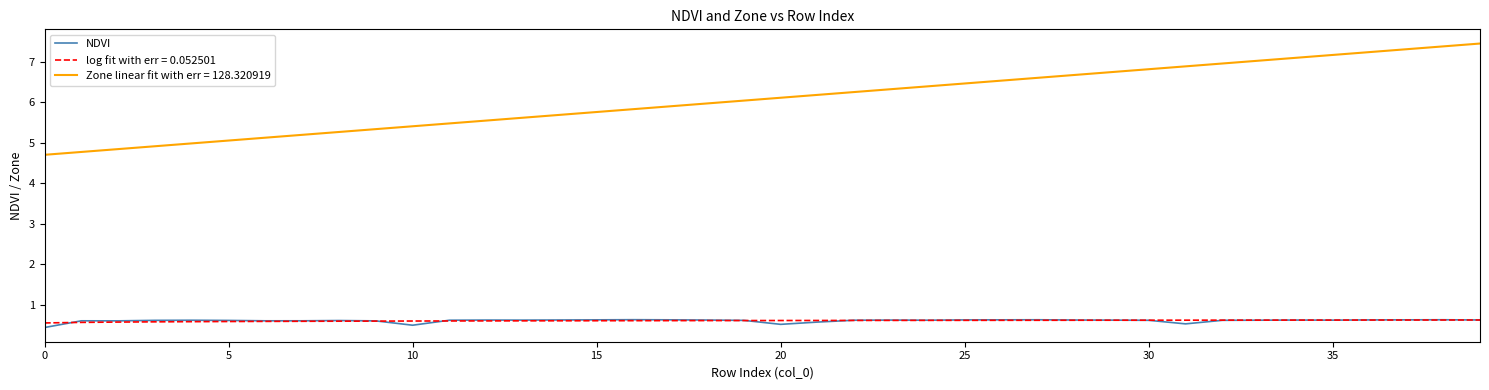

How many categories are shown in the chart?

40